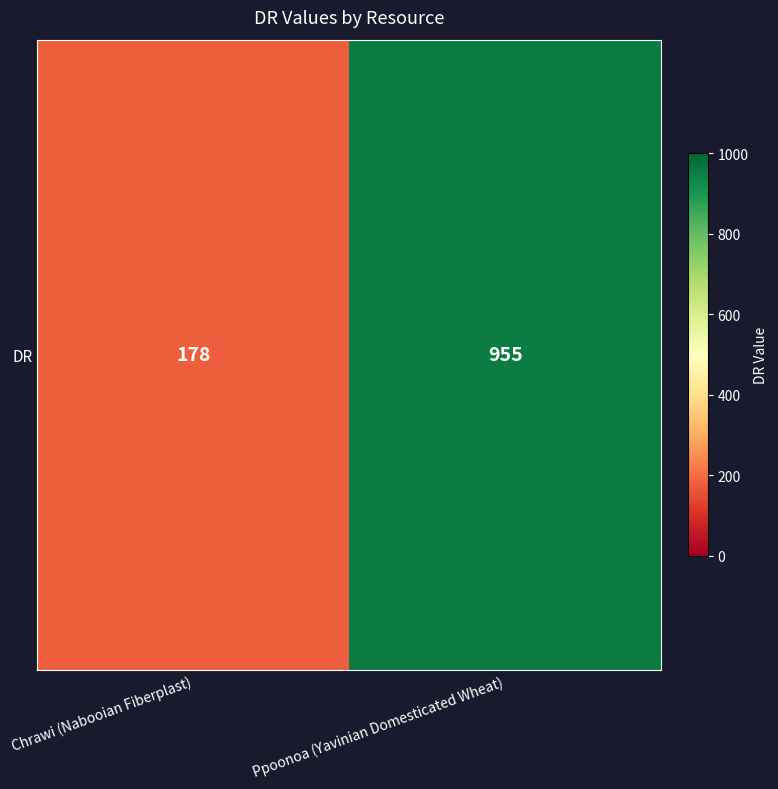

What is the average value?

566